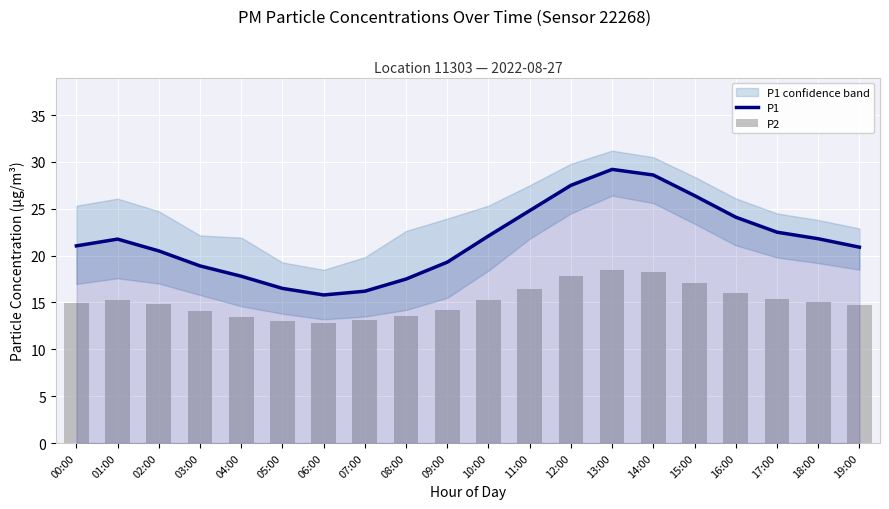

List the series in order of their overall mean, lowest first.

P2, P1